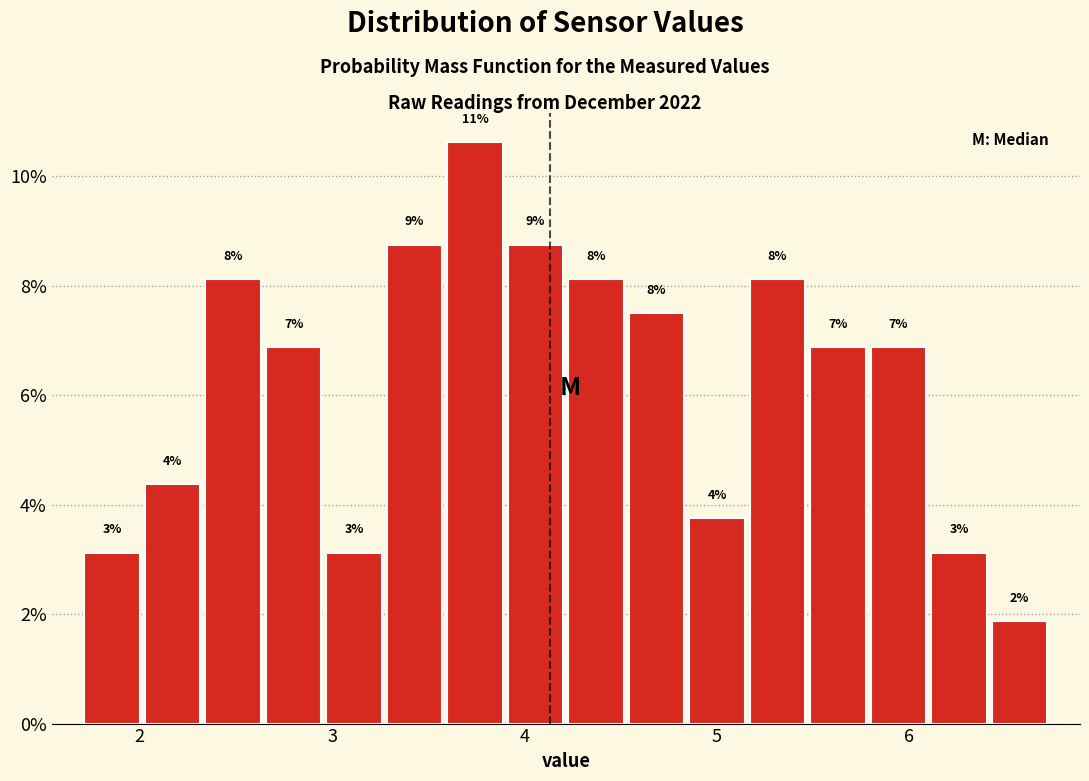

Read against the x-axis, roughly where is the centre of the tallest bar?

3.7